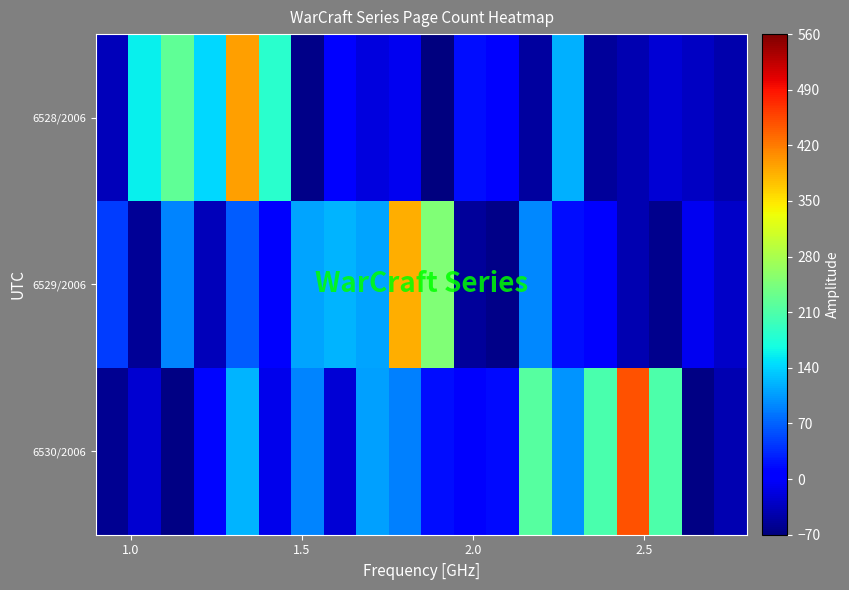

Which series has the widest spread of values?

6530/2006